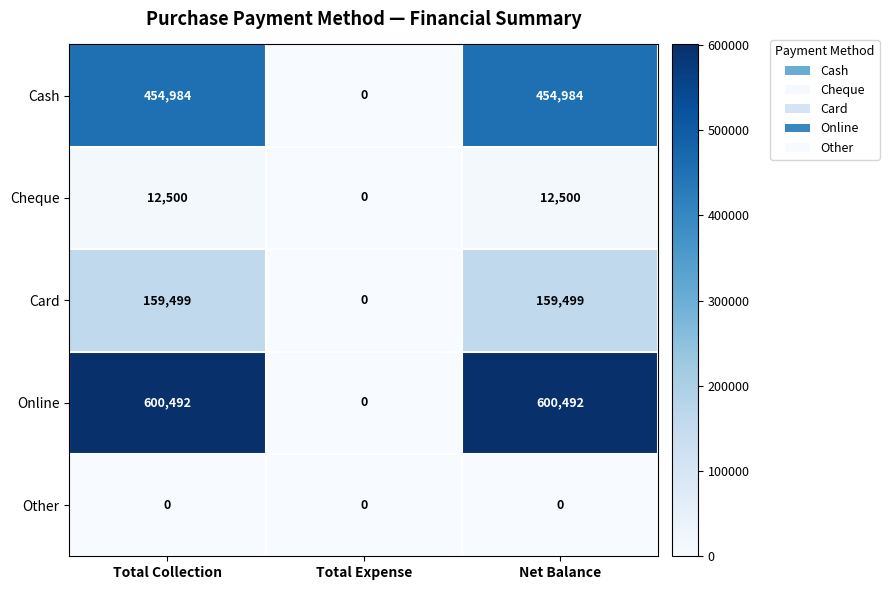

What is the average value of the Card series?

106333